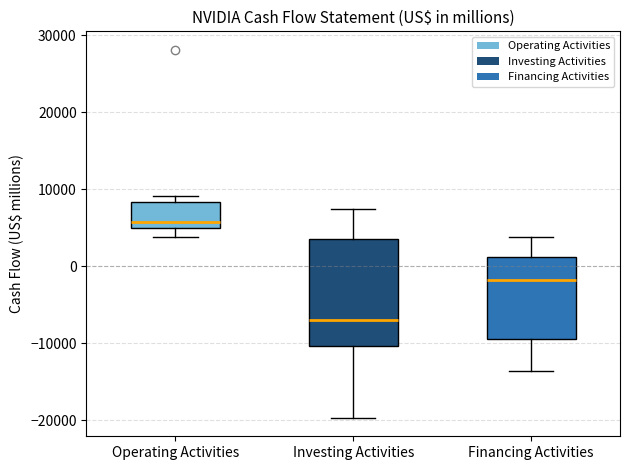

Reading left to right, read every box against the y-axis: the position of its median line, the range the box covers, and the ends of its whiskers. The values are not printed on the chart, so give them approximately, as read against the axis.

Operating Activities: median 6000, box 5000 to 8000, whiskers 4000 to 9000
Investing Activities: median -7000, box -10000 to 4000, whiskers -20000 to 7000
Financing Activities: median -2000, box -9000 to 1000, whiskers -14000 to 4000